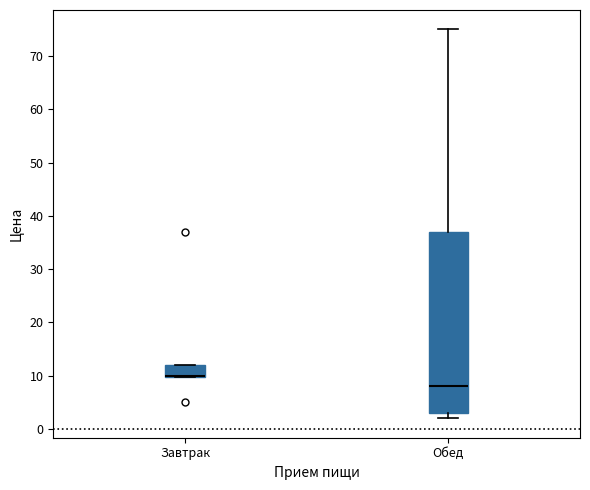

Where does the upper whisker of the box for Обед end on the y-axis? The values are not printed on the chart, so give them approximately, as read against the axis.

75